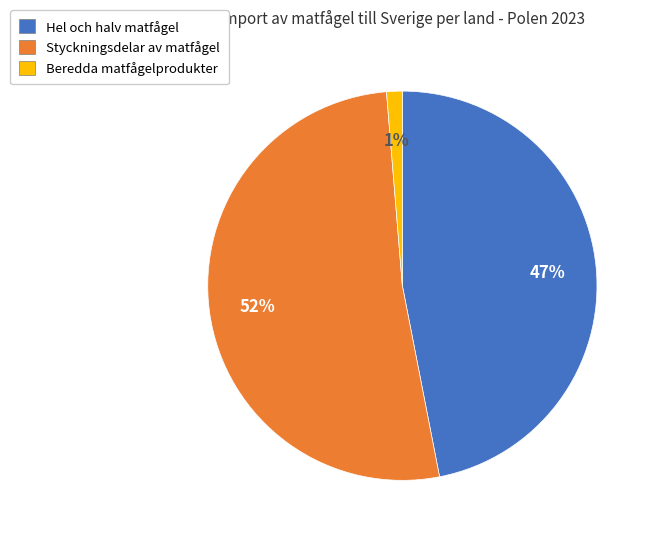

Which category has the smallest portion of the pie?

Beredda matfågelprodukter